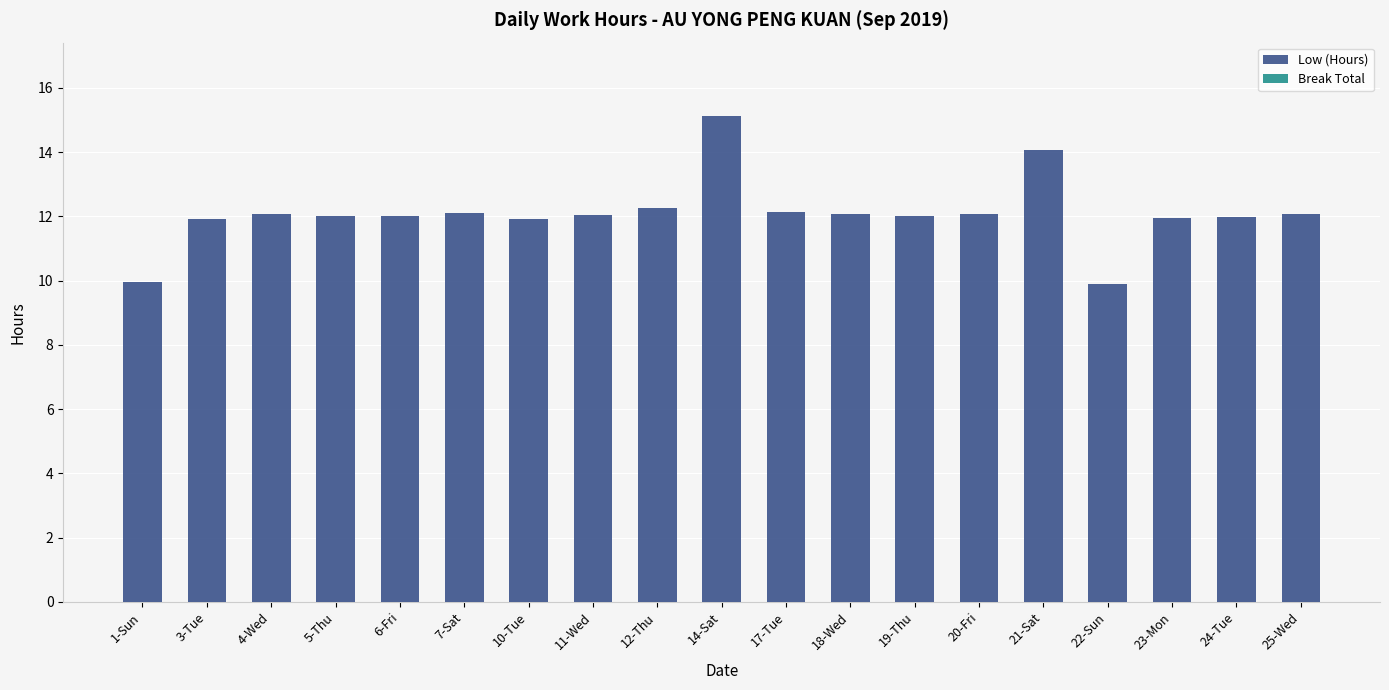

What is the value of the 4th bar from the left?

12.0